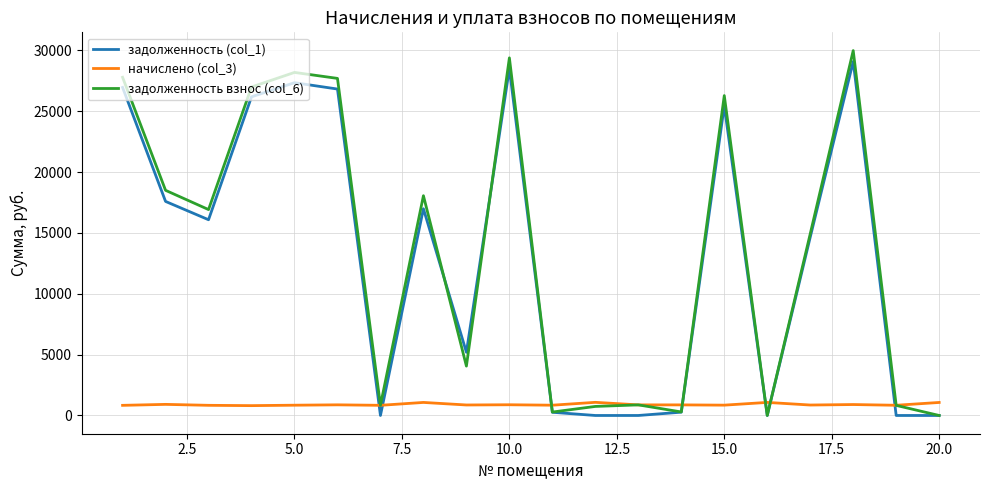

Which series has the largest range (max minus min)?

задолженность взнос (col_6)